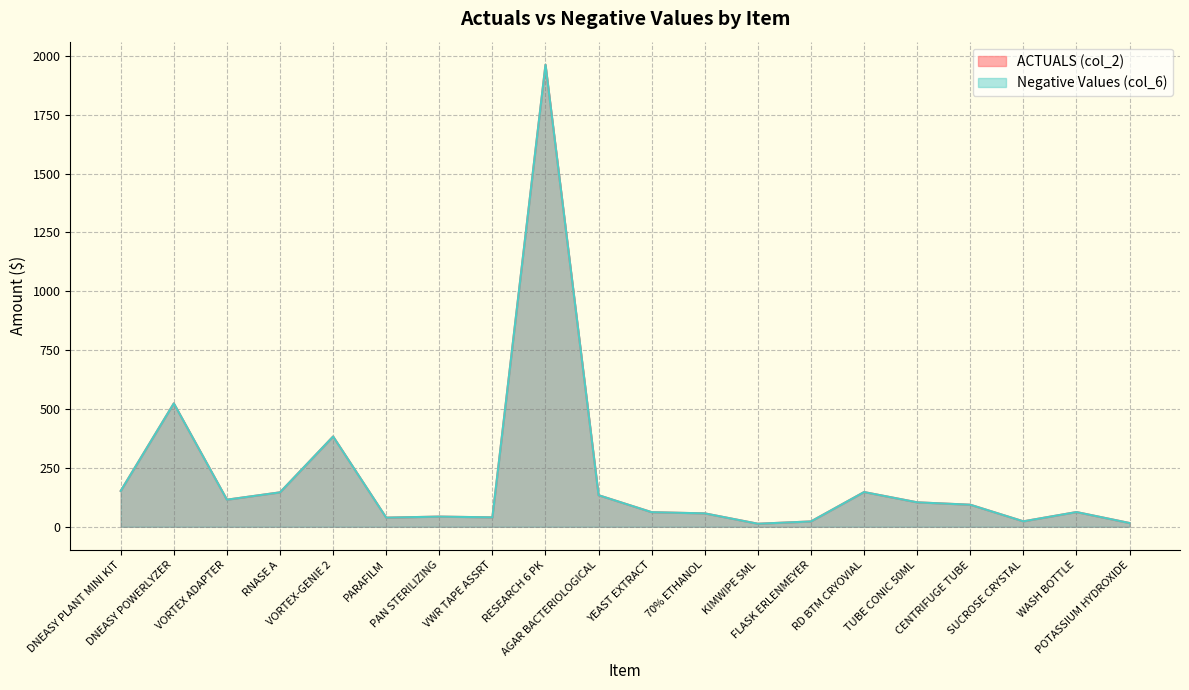

Where is Negative Values (col_6) nearest to the value 987?

DNEASY POWERLYZER